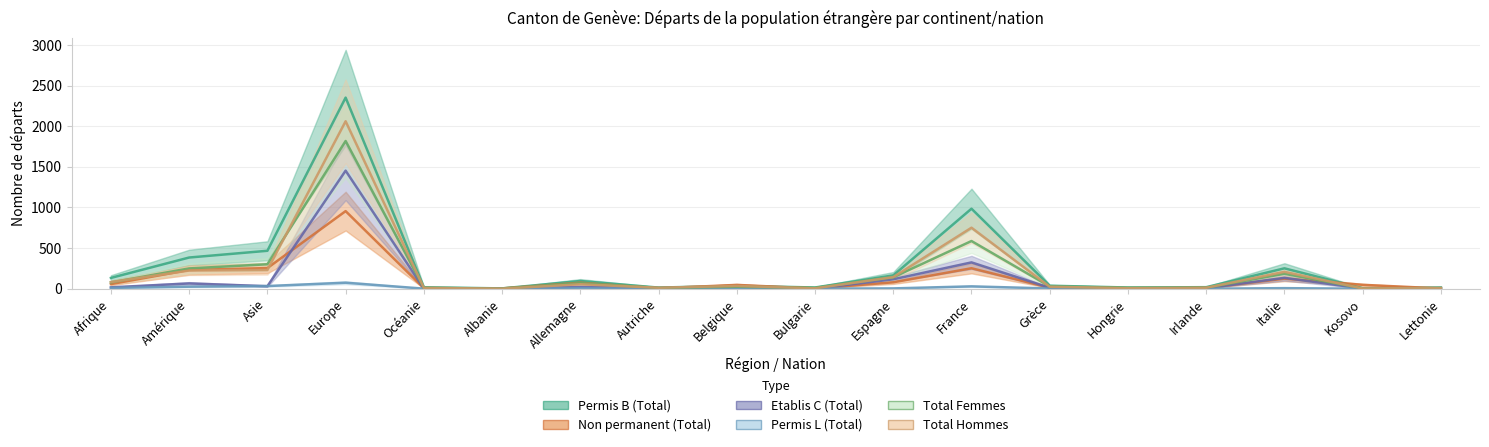

At Bulgarie, list the series in order from largest to smallest.

Permis B (Total), Total Femmes, Total Hommes, Non permanent (Total), Permis L (Total), Etablis C (Total)